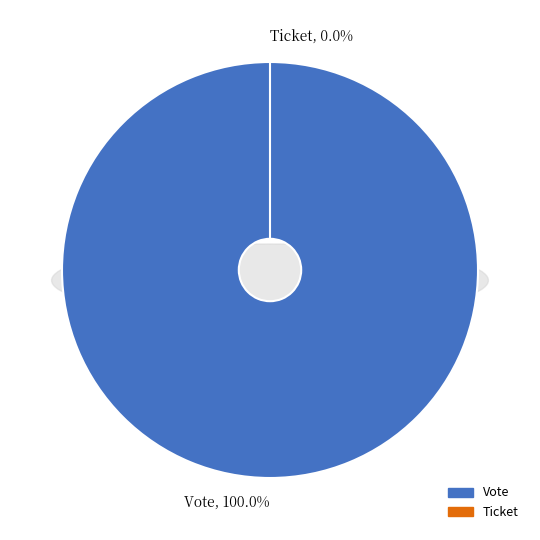

How many segments does this pie chart have?

2